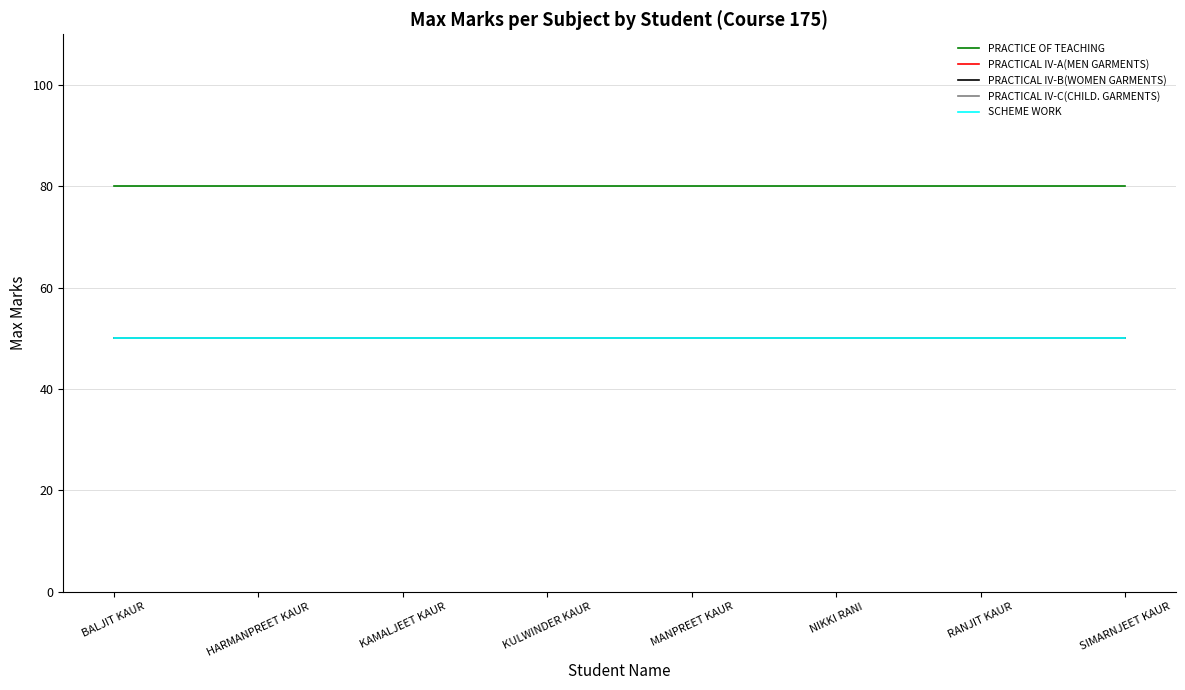

Which category has the lowest value in the SCHEME WORK series?

BALJIT KAUR